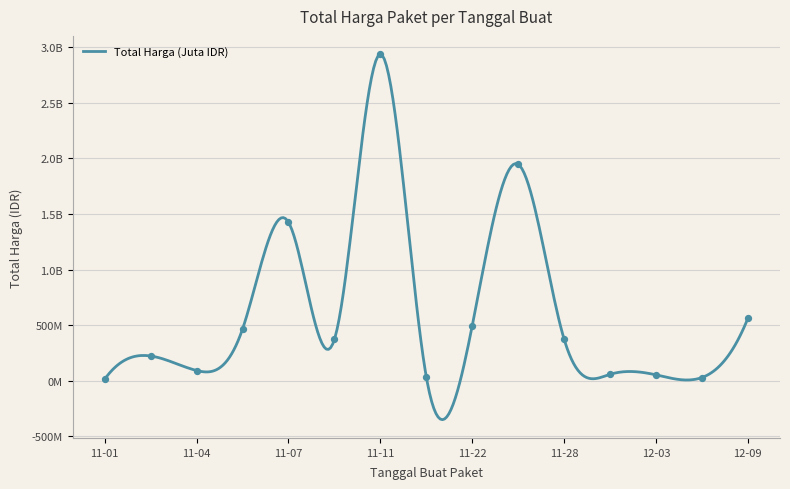

Which has a higher value, 2021-11-03 or 2021-11-05?

2021-11-05